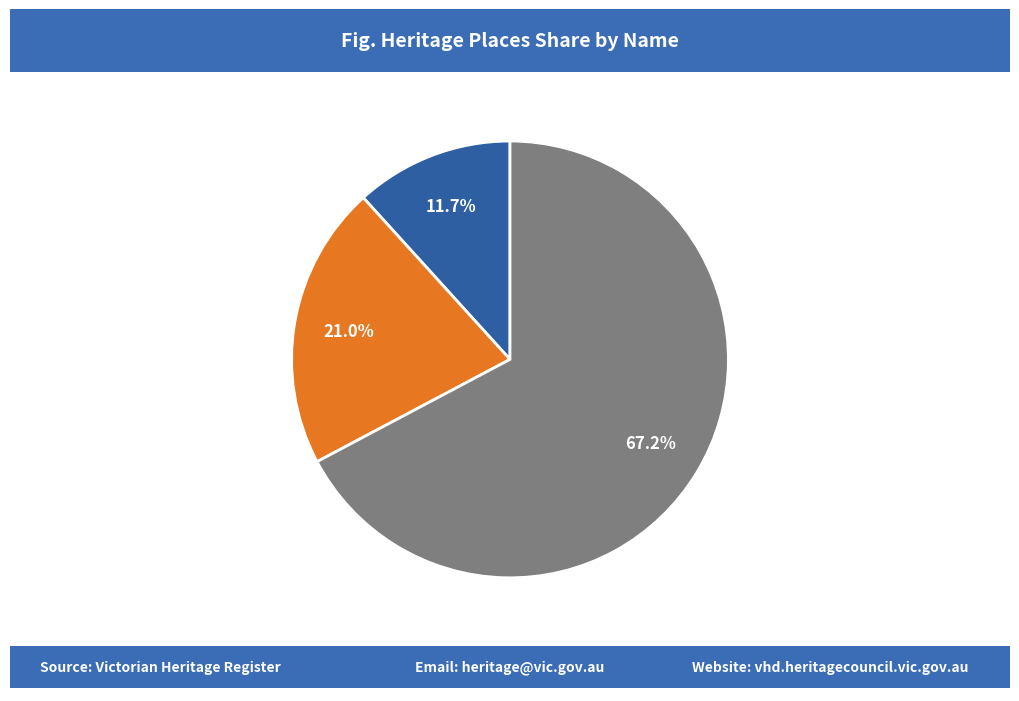

Between ZIEBELLS FARM and WUCHATSCH'S FARM, which is larger?

ZIEBELLS FARM